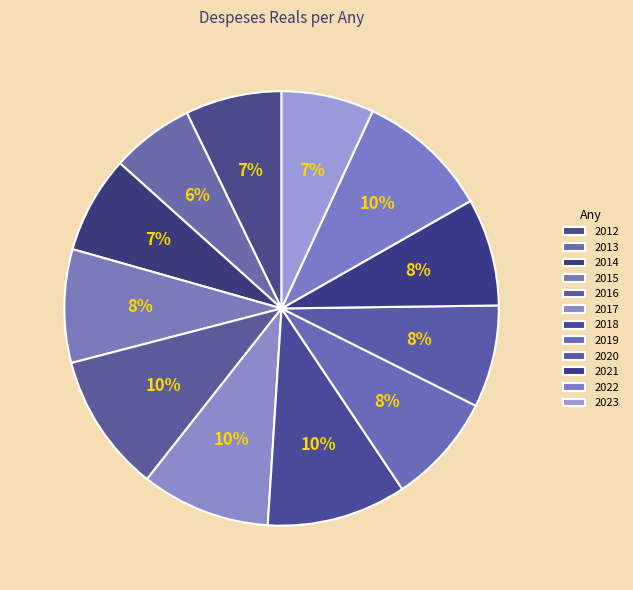

Is there a majority slice in this chart?

No